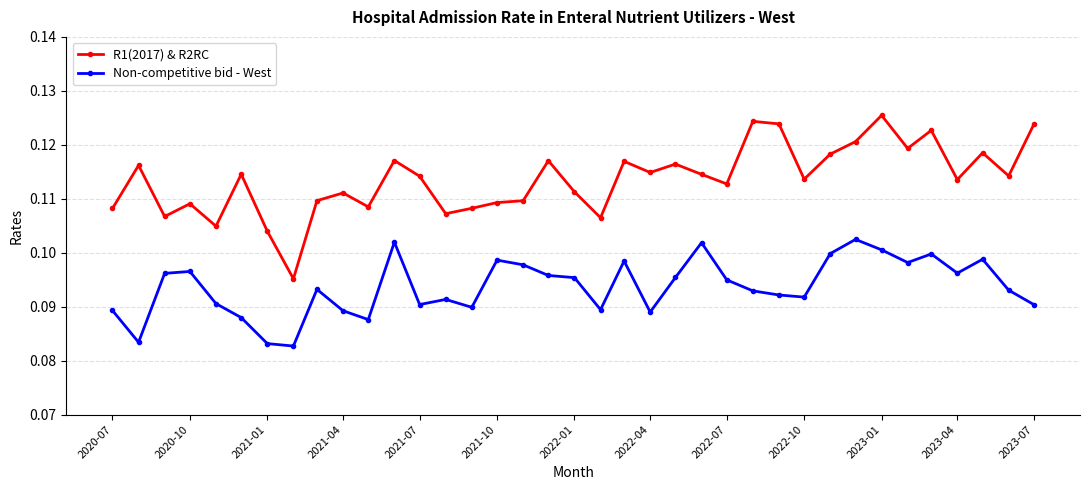

Which series has the largest range (max minus min)?

R1(2017) & R2RC